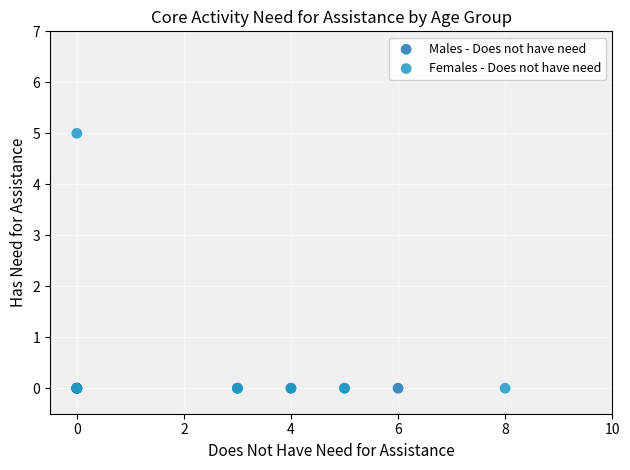

What are all the series names shown in the legend?

Males - Does not have need, Females - Does not have need